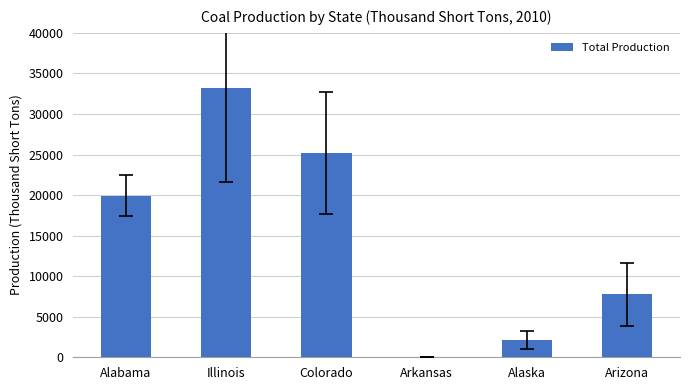

Which has a higher value, Arkansas or Arizona?

Arizona